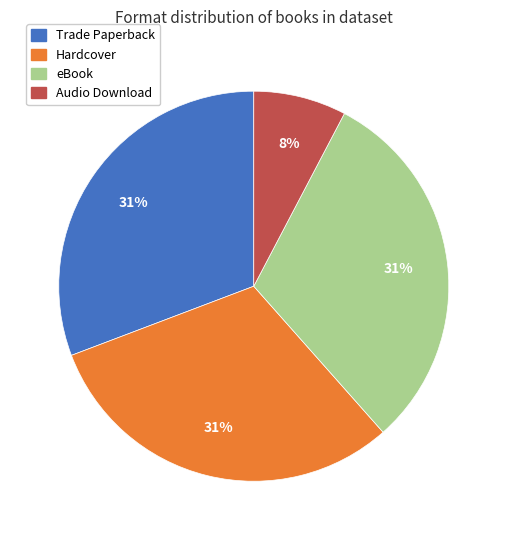

Is there any slice that represents more than half of the pie?

No